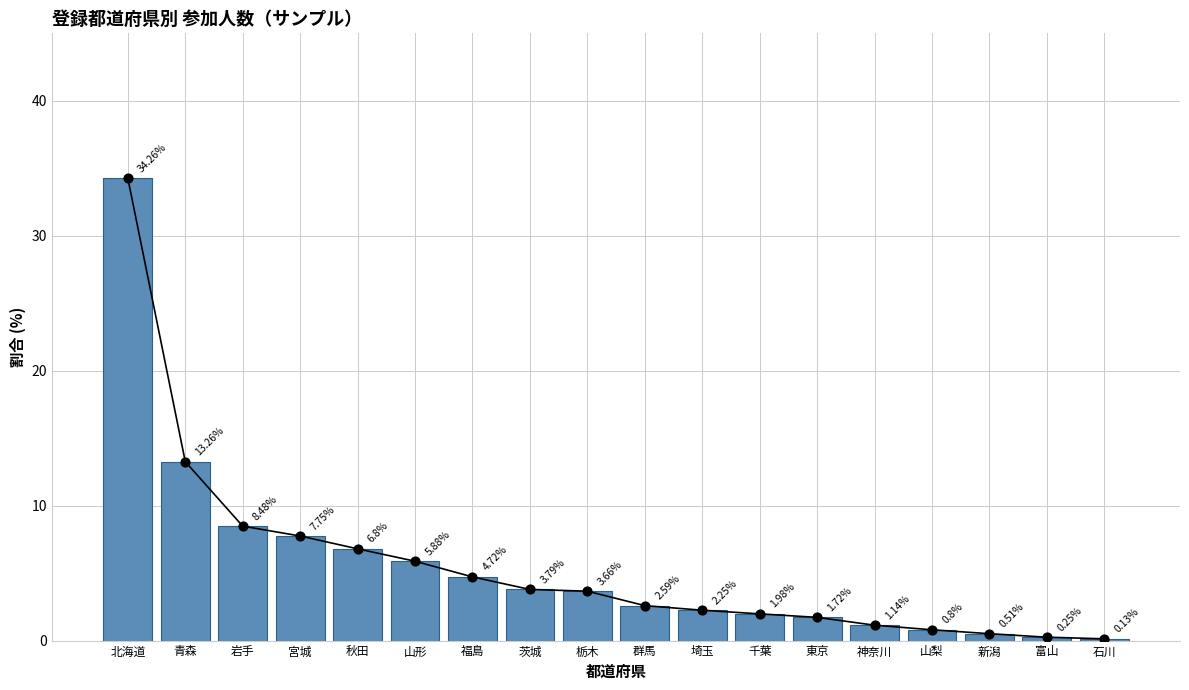

Which has a higher value, 群馬 or 栃木?

栃木